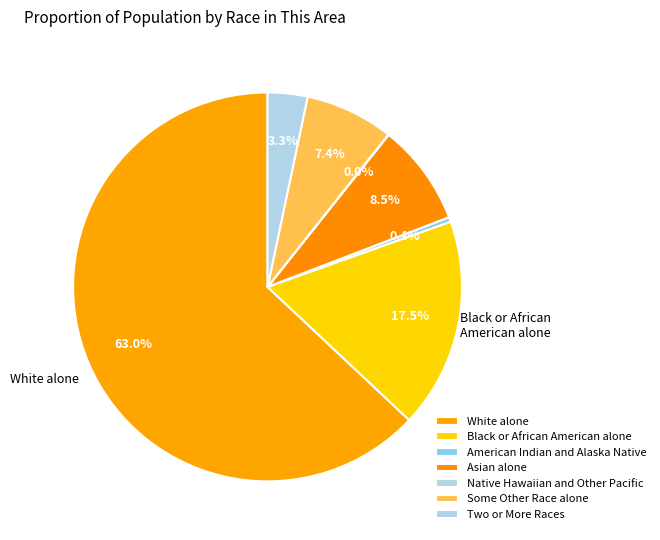

Count the number of slices in the pie.

7